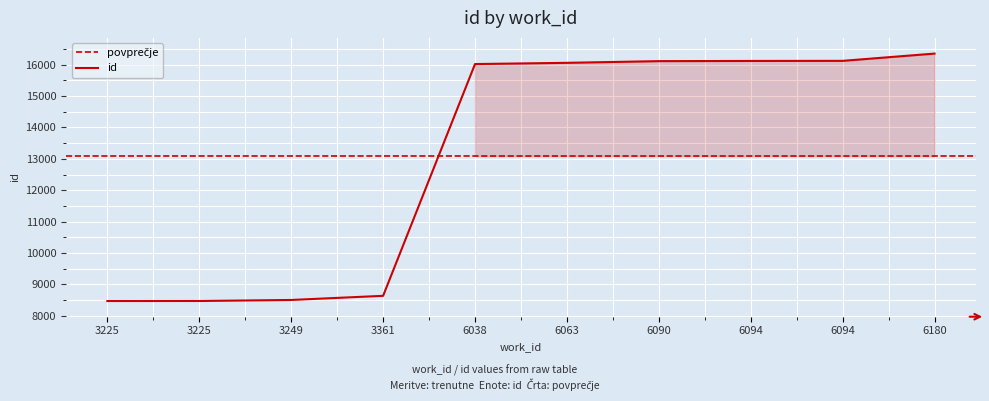

How many data points are above 16061?

4